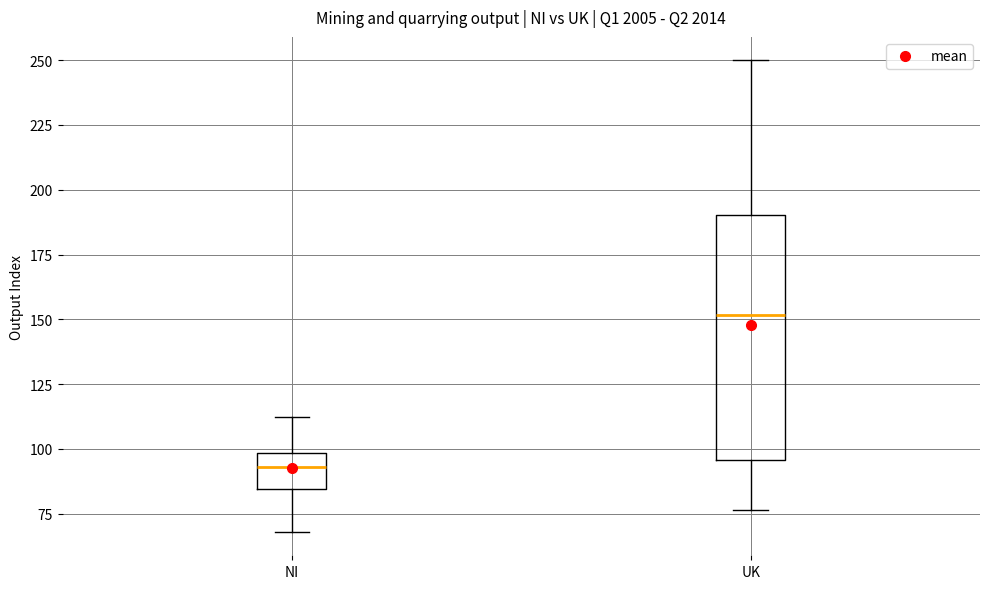

Where does the upper whisker of the box for UK end on the y-axis? The values are not printed on the chart, so give them approximately, as read against the axis.

250